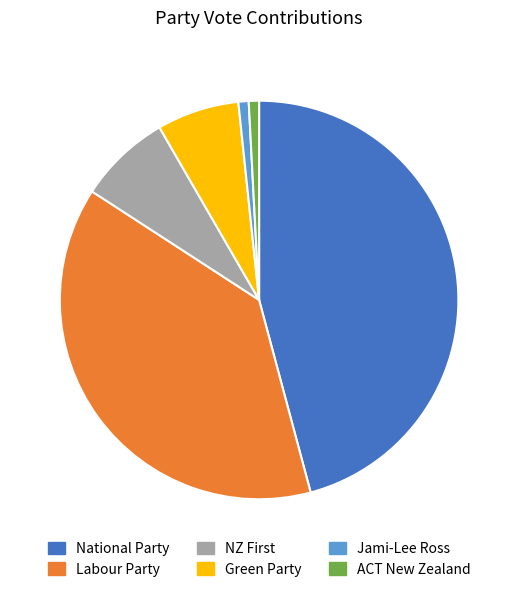

Is it true that National Party is 46% of the pie?

True